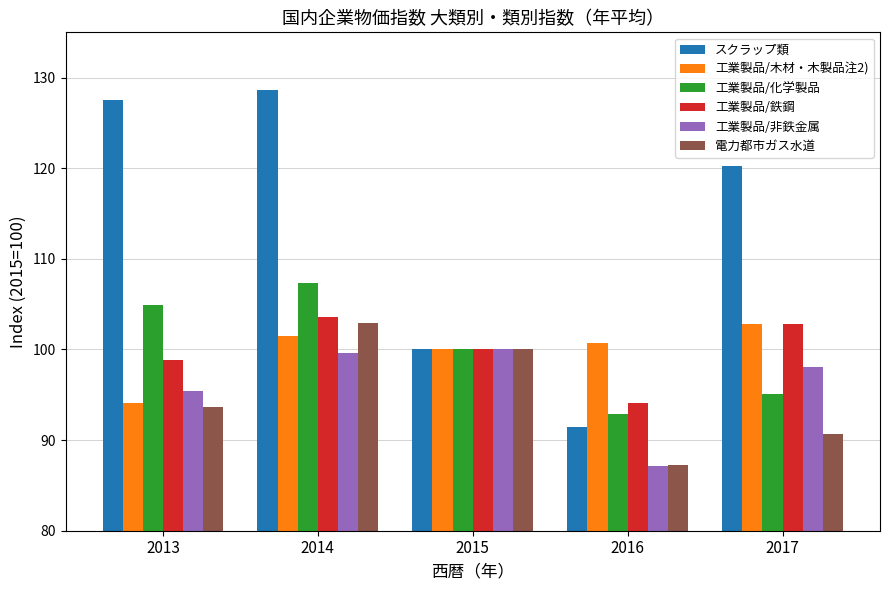

Reading right to left, list all the values displayed in this chart.

スクラップ類: 2017=120.2	2016=91.4	2015=100.0	2014=128.6	2013=127.5
工業製品/木材・木製品注2): 2017=102.8	2016=100.7	2015=100.0	2014=101.5	2013=94.1
工業製品/化学製品: 2017=95.1	2016=92.9	2015=100.0	2014=107.3	2013=104.9
工業製品/鉄鋼: 2017=102.8	2016=94.1	2015=100.0	2014=103.6	2013=98.8
工業製品/非鉄金属: 2017=98.1	2016=87.1	2015=100.0	2014=99.6	2013=95.4
電力都市ガス水道: 2017=90.7	2016=87.2	2015=100.0	2014=102.9	2013=93.6